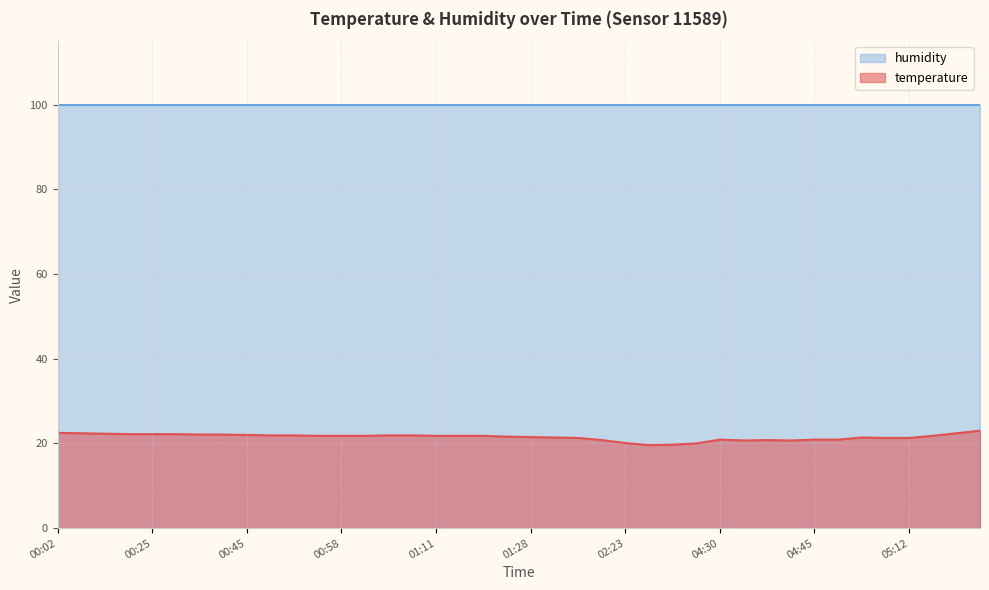

Does the chart have visible grid lines?

Yes